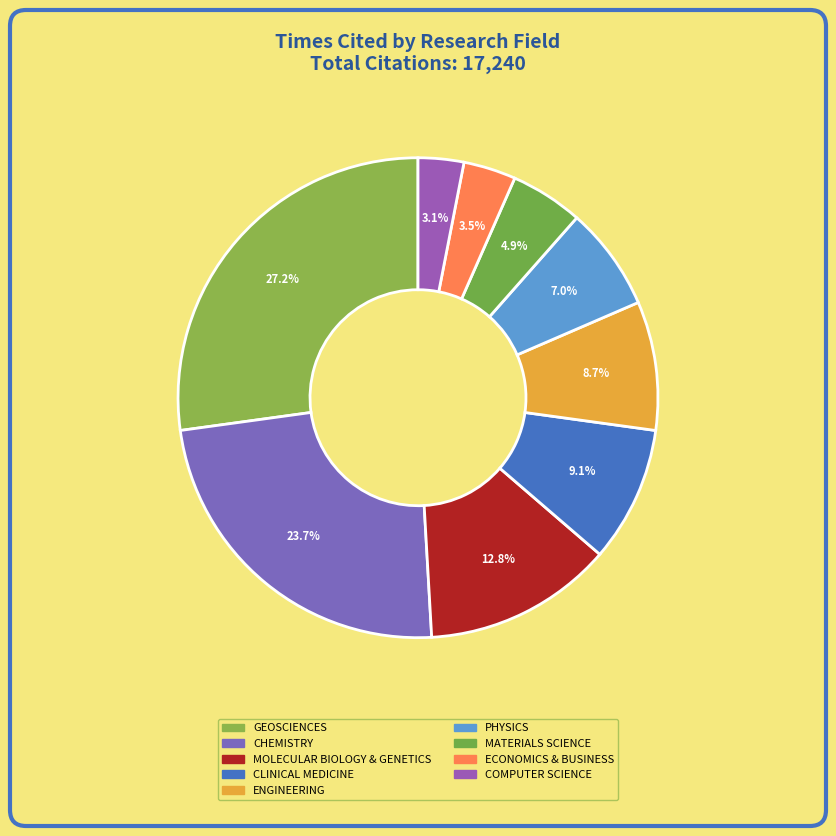

How many segments does this pie chart have?

9